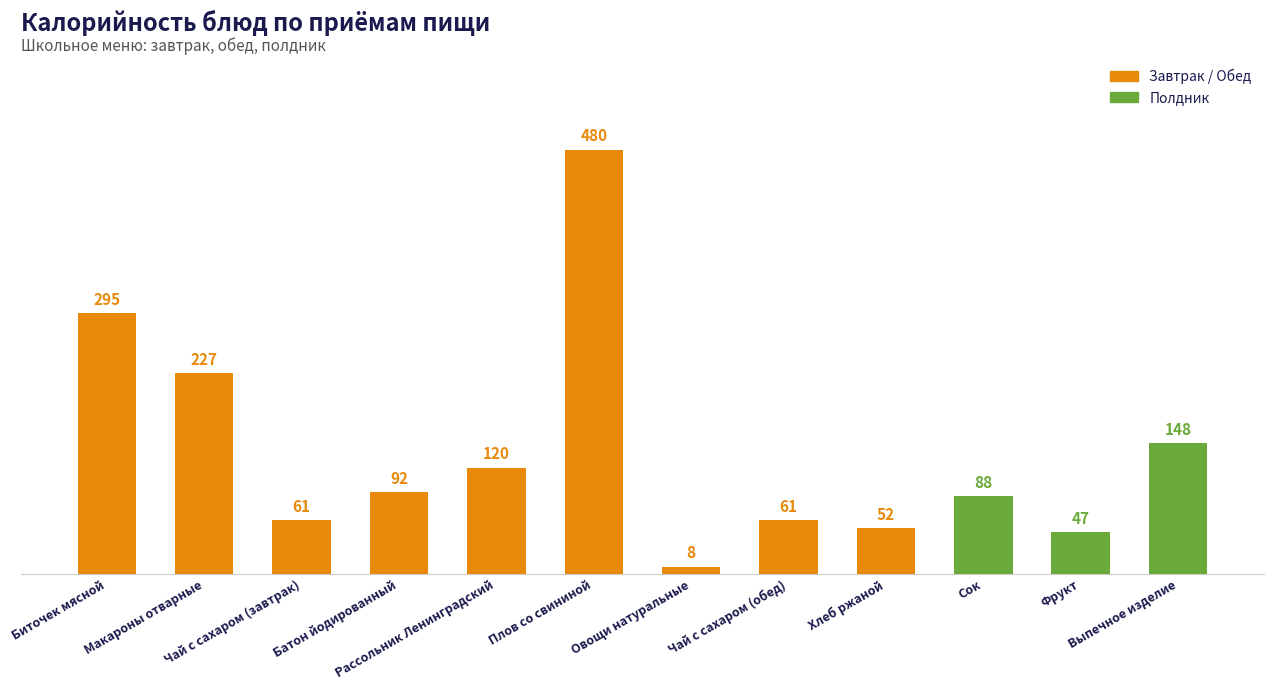

True or false: the data shows 148 at Выпечное изделие.

True